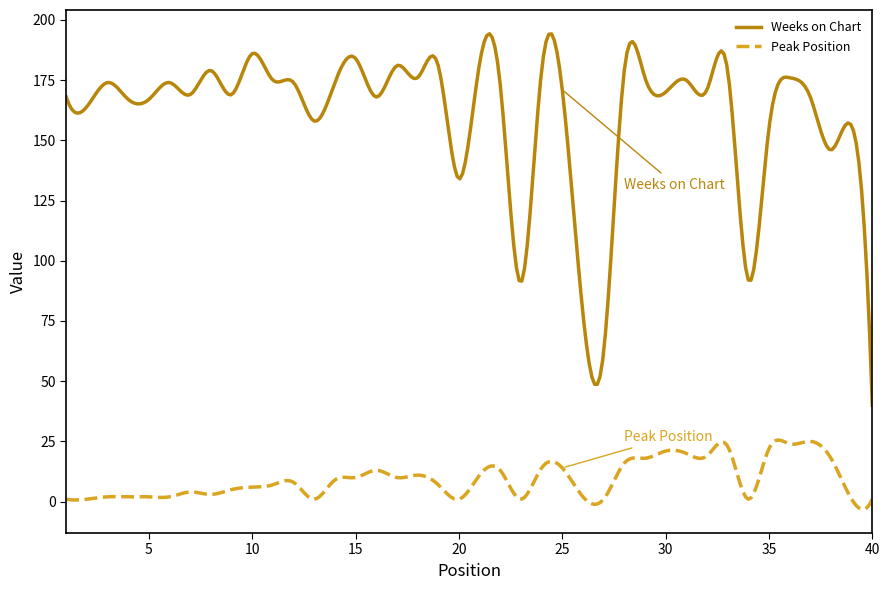

Rank the series by their average value, from highest to lowest.

Weeks on Chart, Peak Position